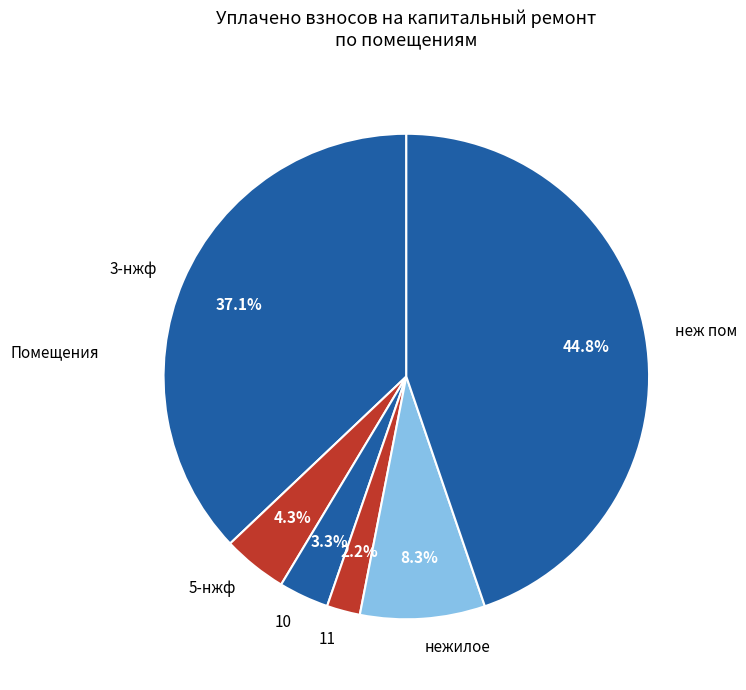

Count the number of slices in the pie.

6